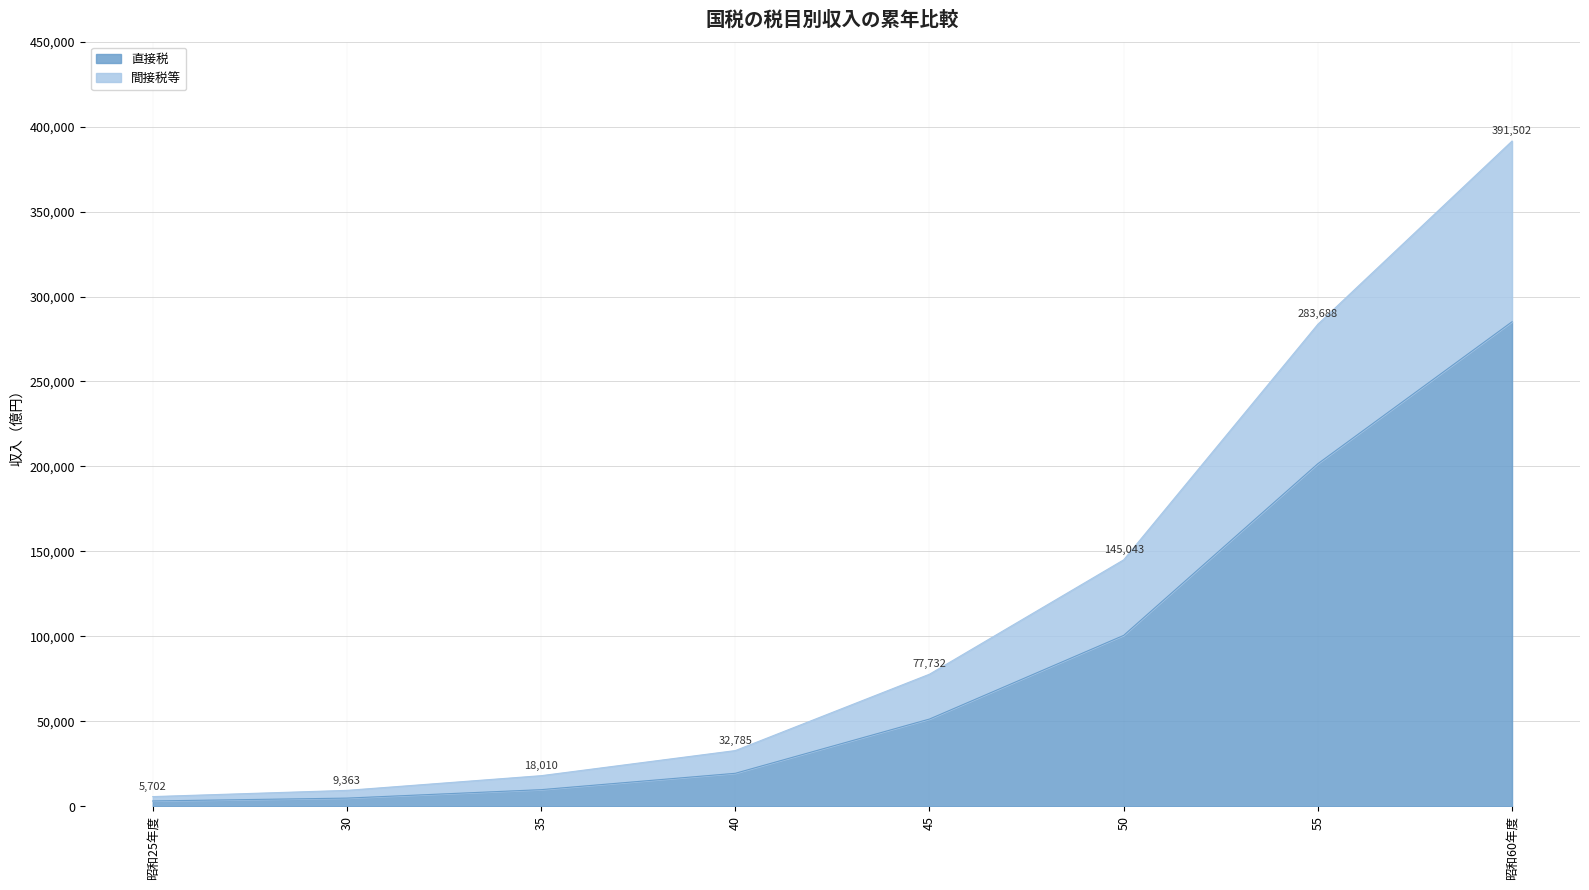

The 直接税 series shows 9784 at 35. True or false?

True